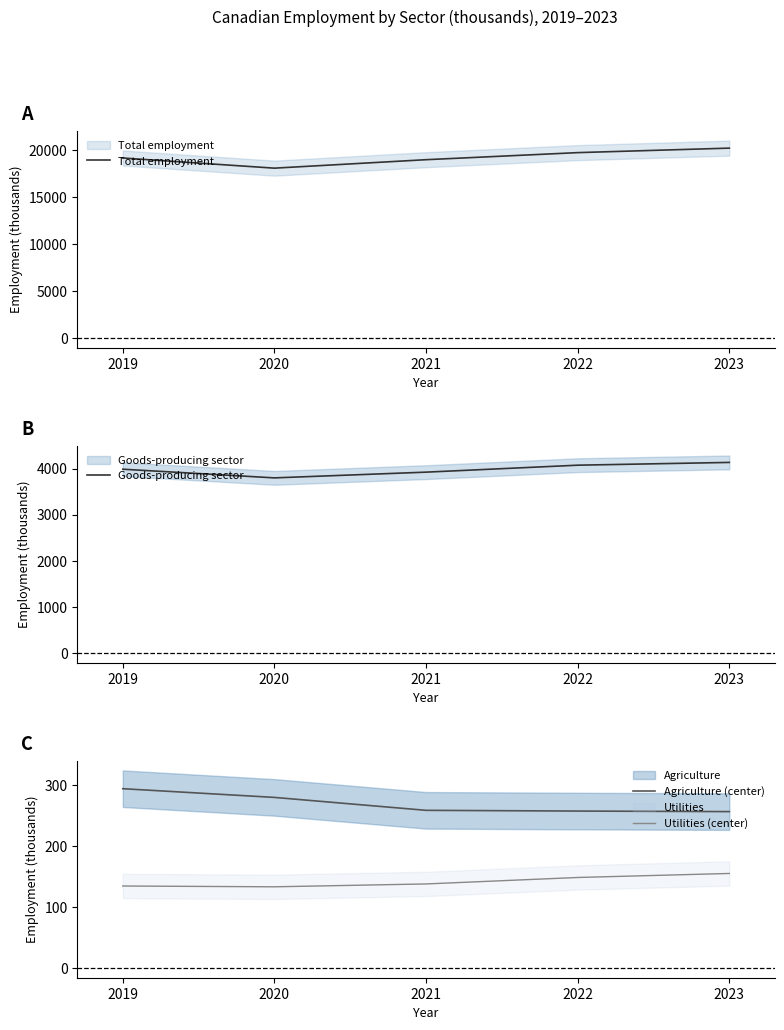

True or false: Total employment and Agriculture (center) intersect in this chart.

False